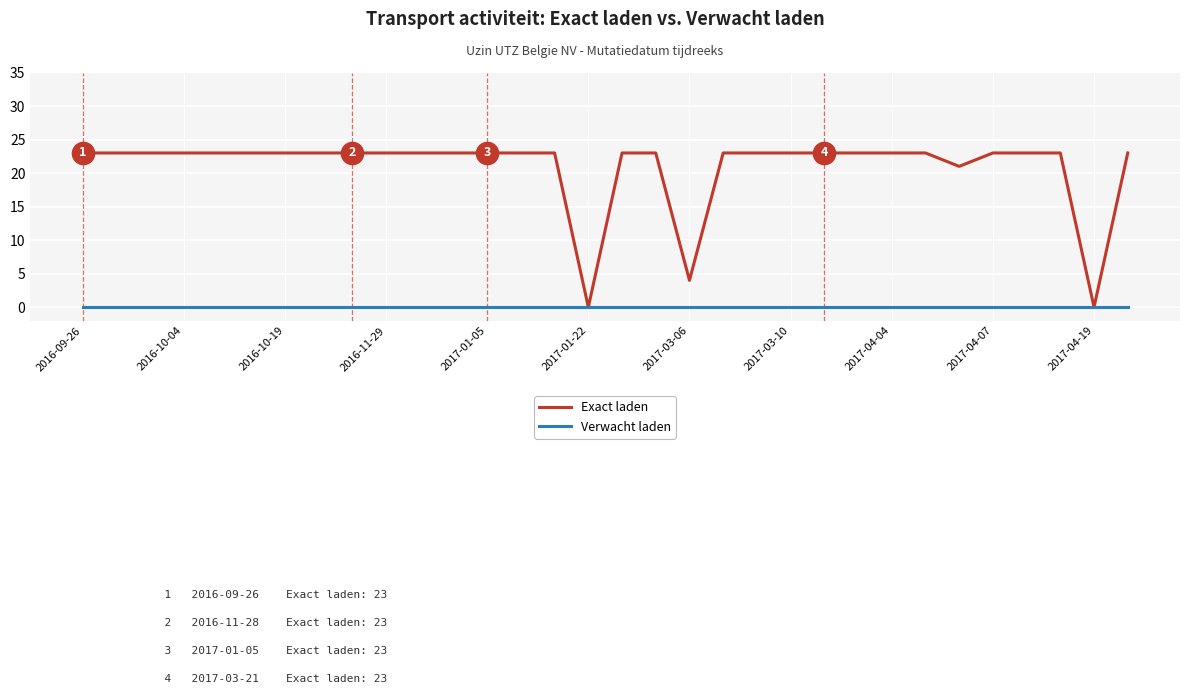

At how many categories does at least one series exceed 12?

29